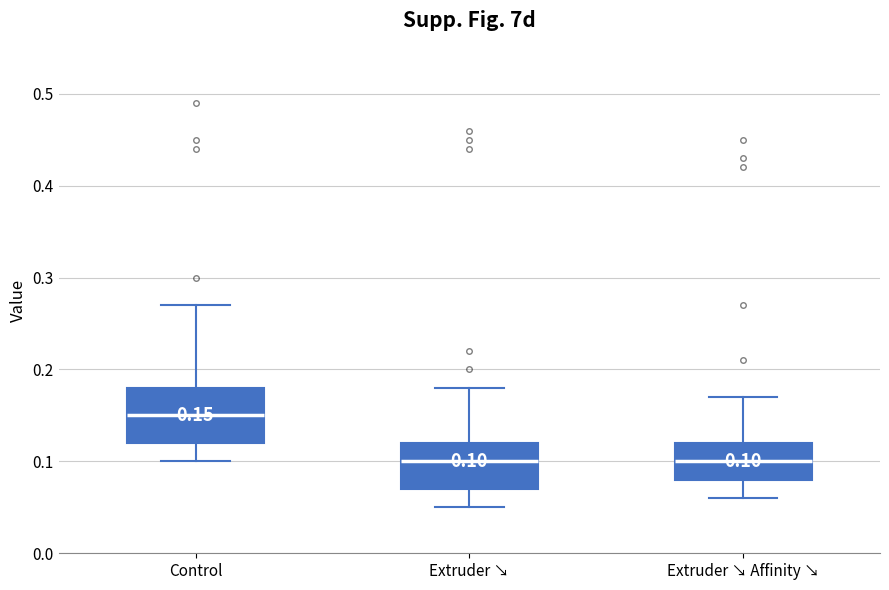

Comparing the boxes themselves (not the whiskers), which one is the tallest?

Control